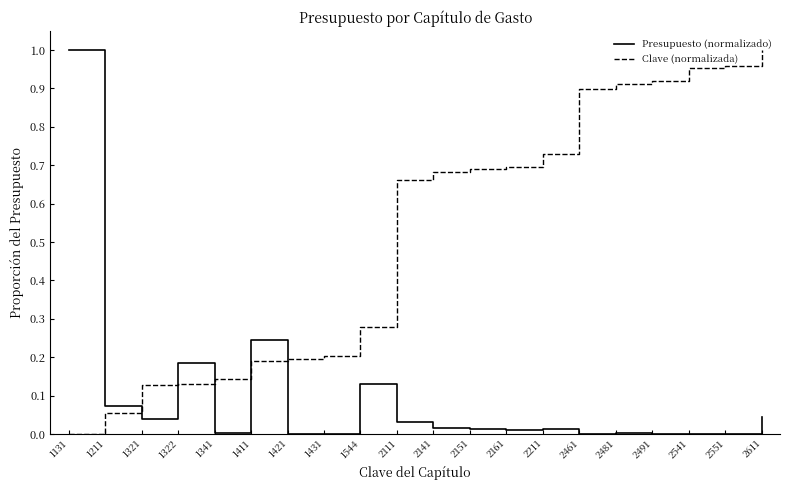

Rank the series by their average value, from highest to lowest.

Clave (normalizada), Presupuesto (normalizado)